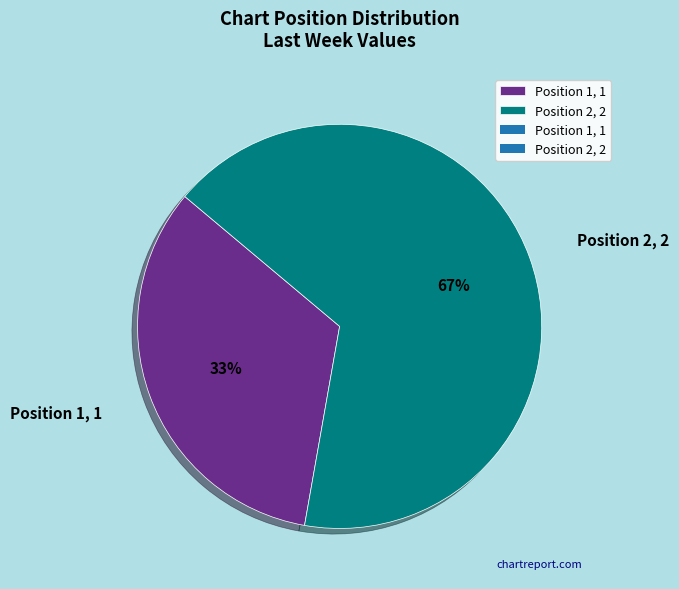

The Position 2 slice represents 55% of the pie. True or false?

False